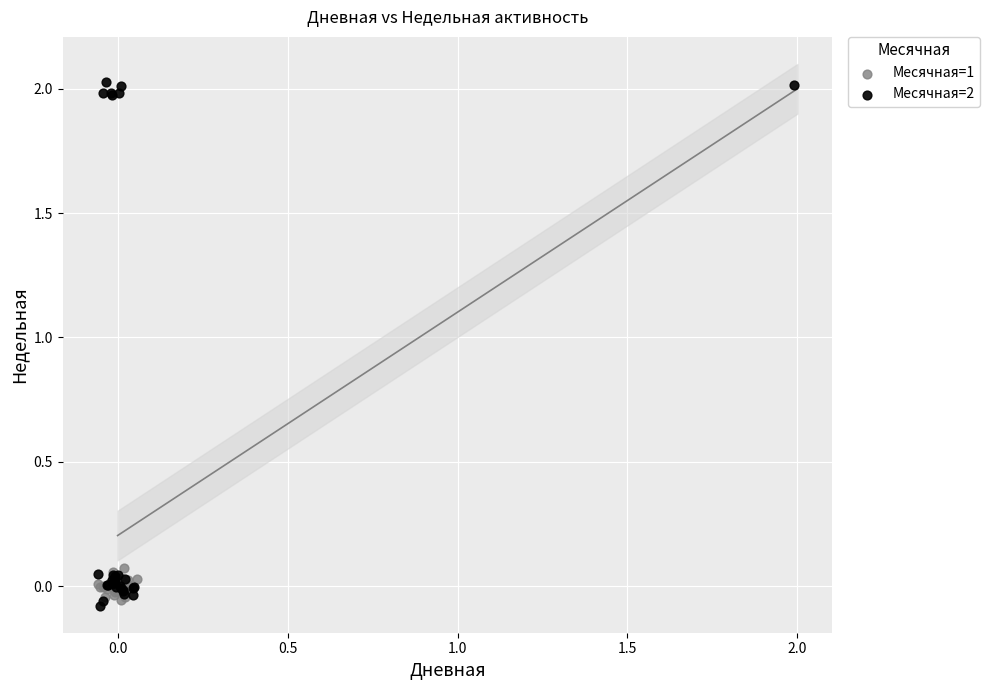

Which series contains the highest Y value?

Месячная=2